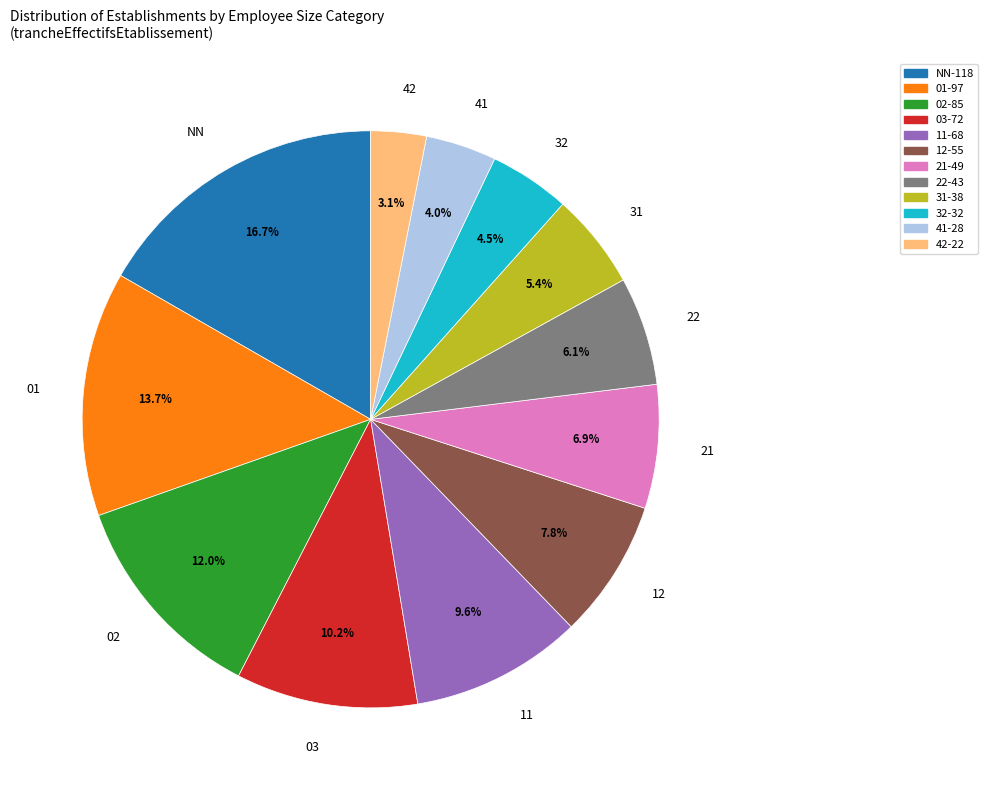

Combined, do 21 and 42 account for over 50%?

No